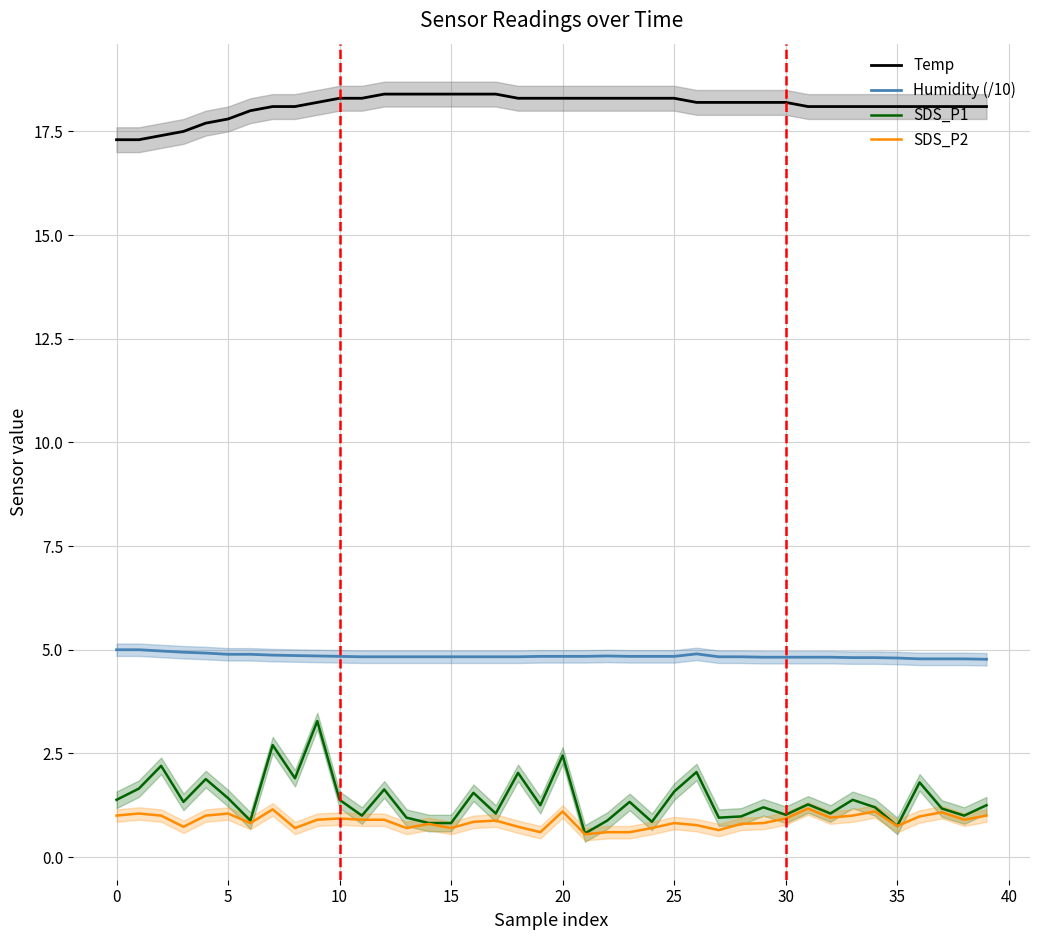

How many distinct data groups are displayed?

4